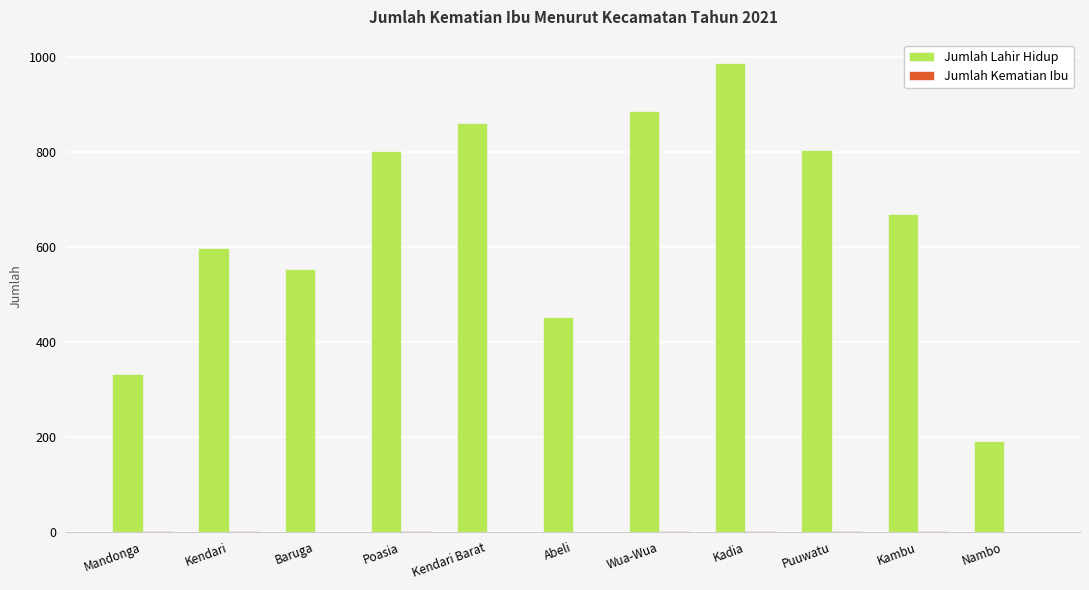

Is it true that Jumlah Lahir Hidup equals 40 at Nambo?

False